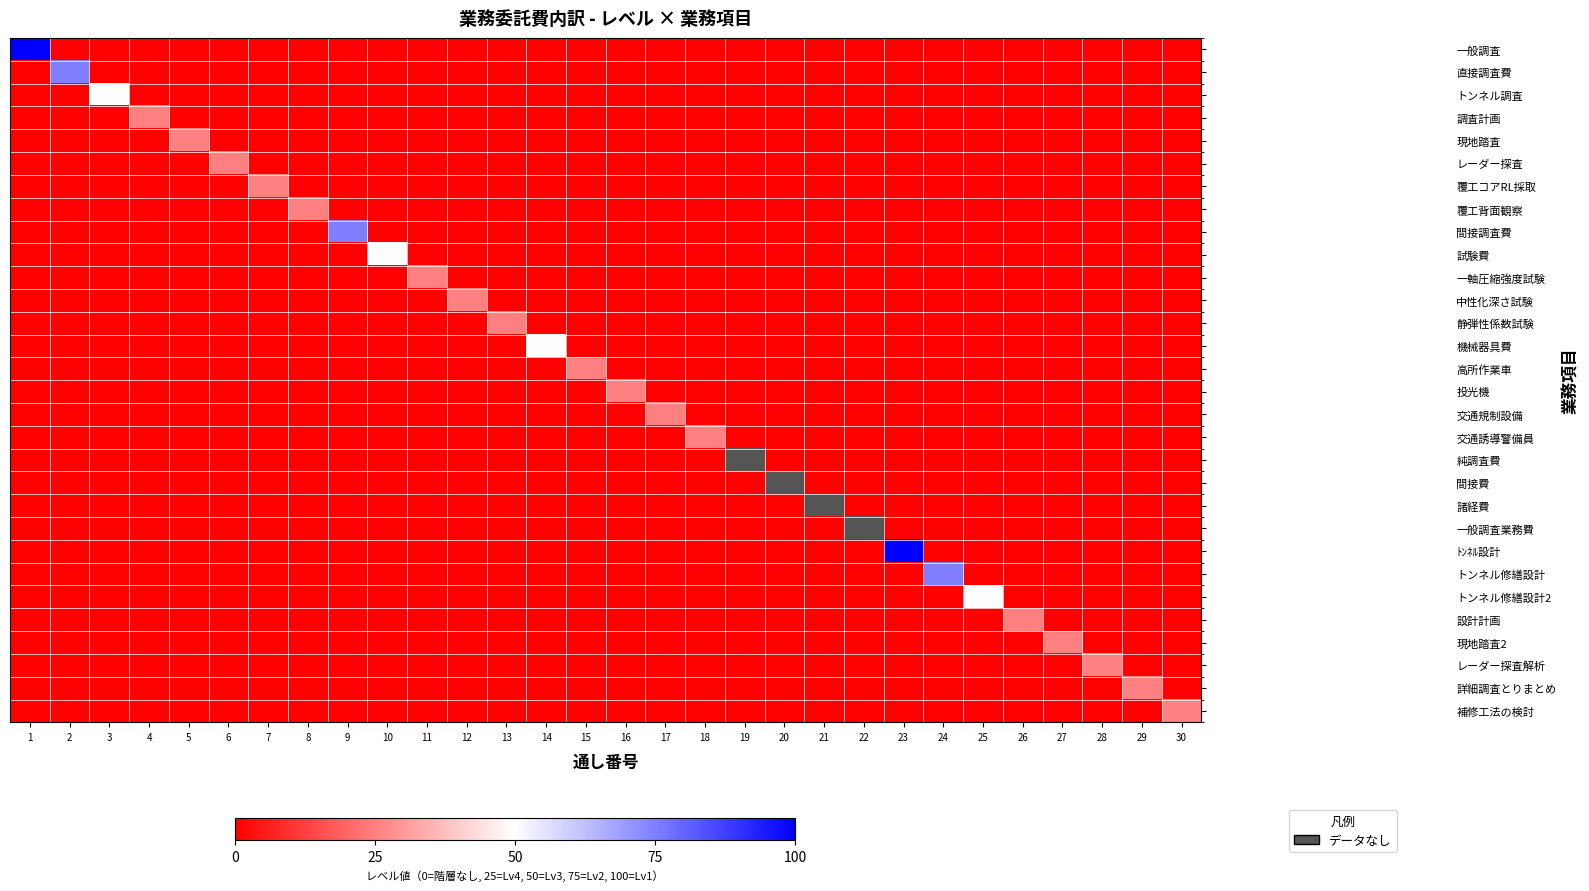

Is the value of 交通規制設備 at 18 greater than the value of 詳細調査とりまとめ at 14?

No